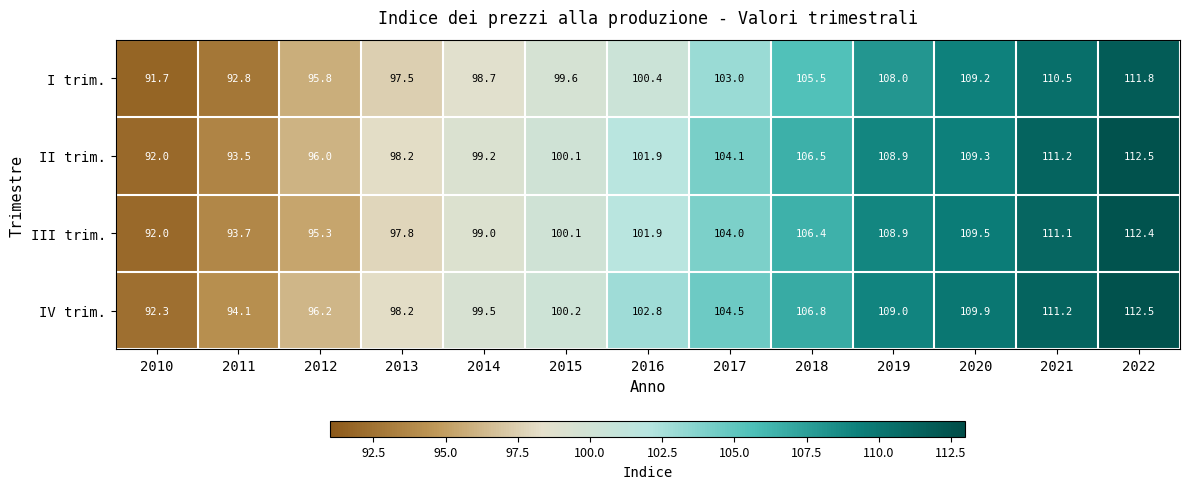

At which category is the sum across all series the highest?

2022